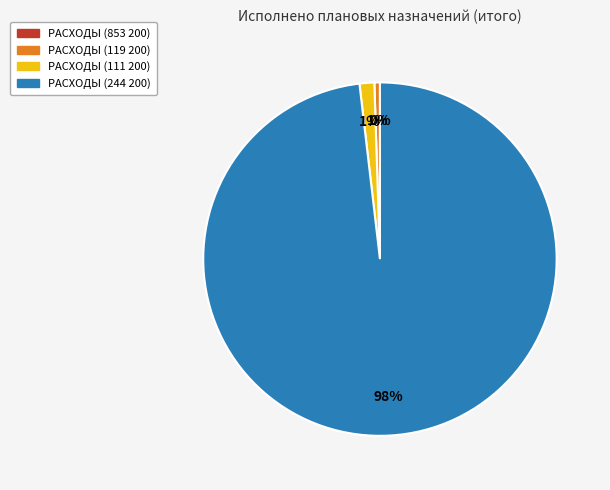

Which slice is the largest?

РАСХОДЫ (244 200)